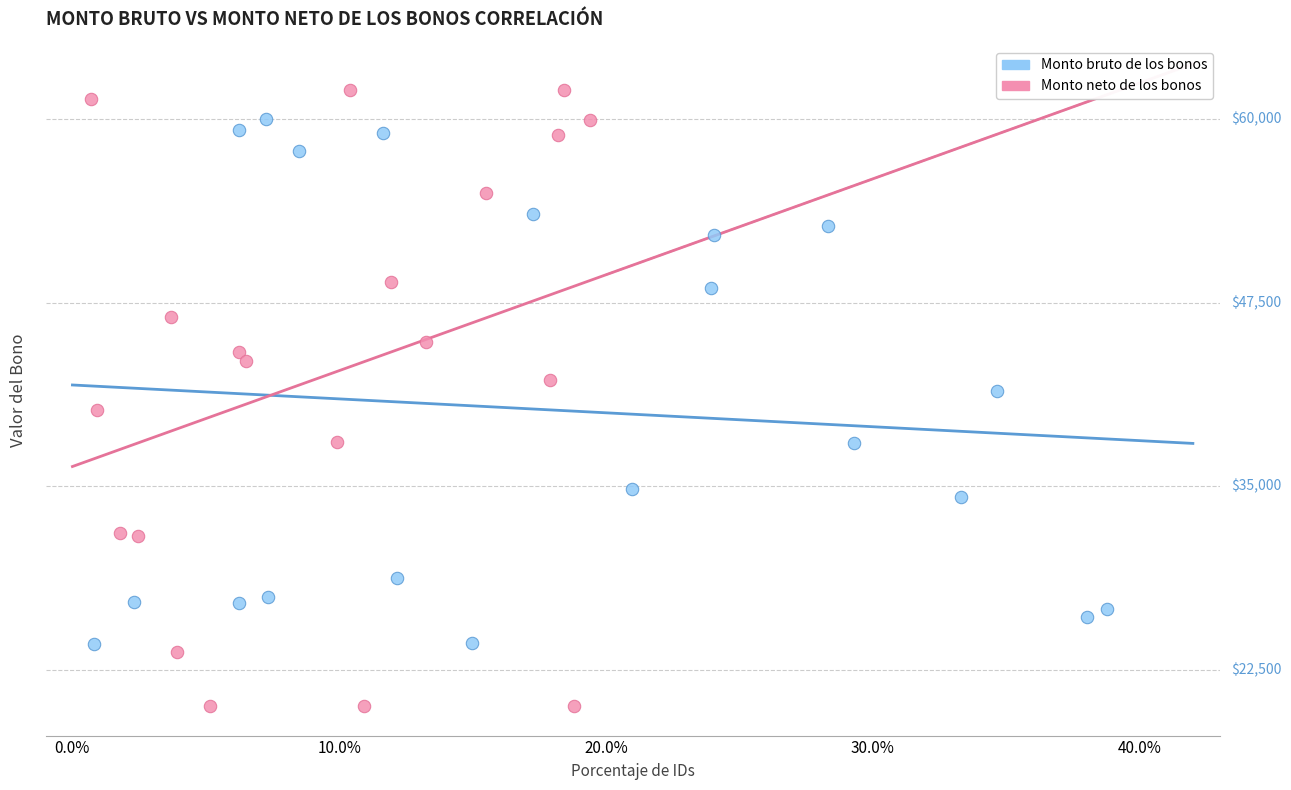

What are all the series names shown in the legend?

Monto bruto de los bonos, Monto neto de los bonos